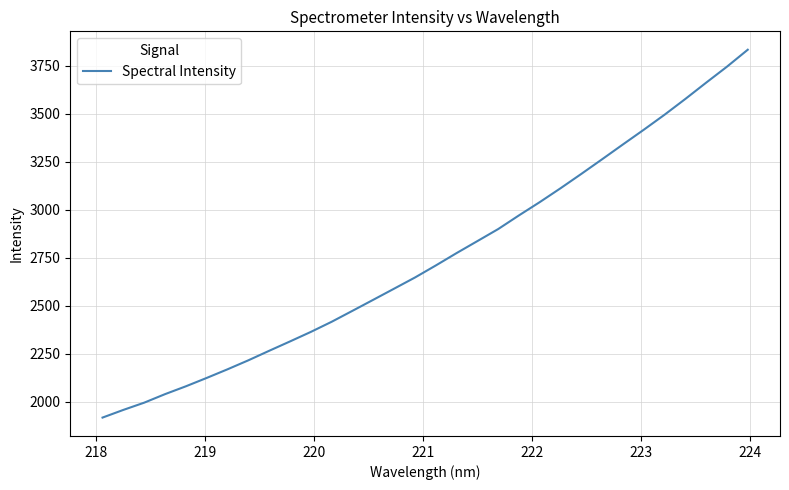

What is the difference between the maximum and minimum values?

1915.7